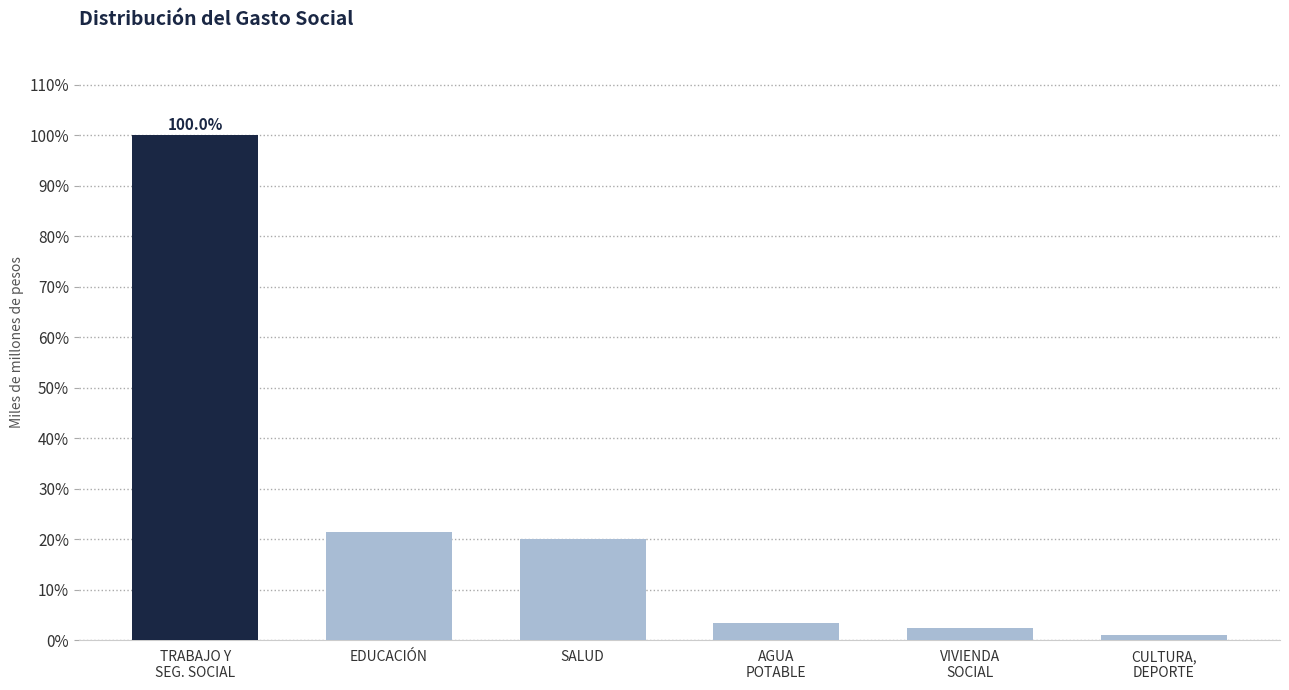

True or false: the data shows 20.0 at SALUD.

True